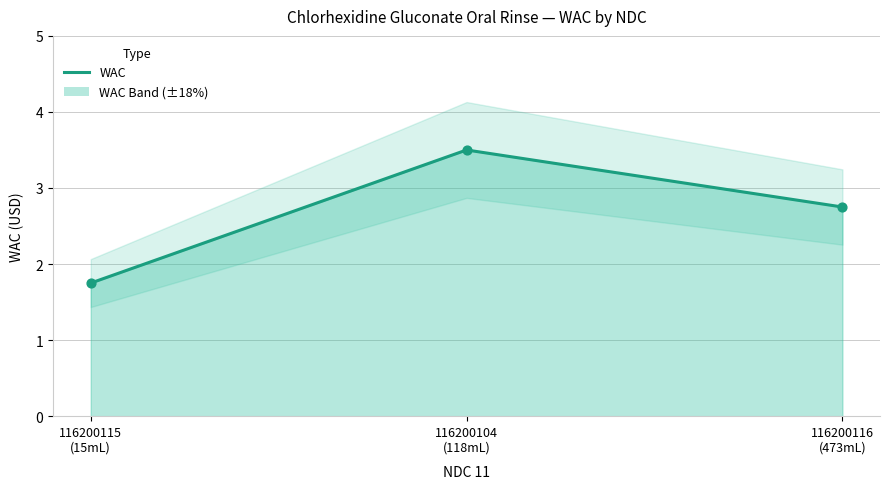

What is the change in value from 116200104
(118mL) to 116200116
(473mL)?

-0.8